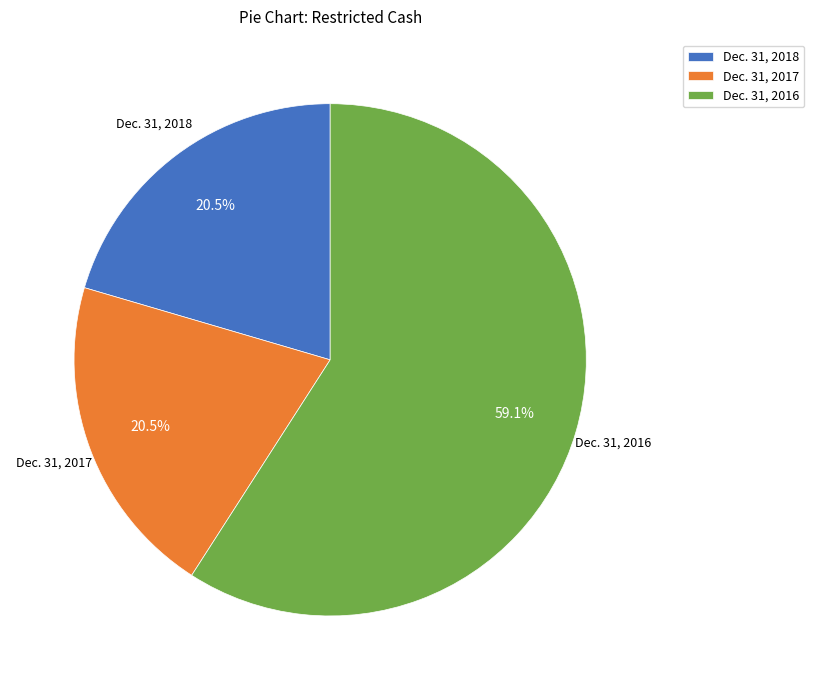

What is the largest slice in the pie chart?

Dec. 31, 2016